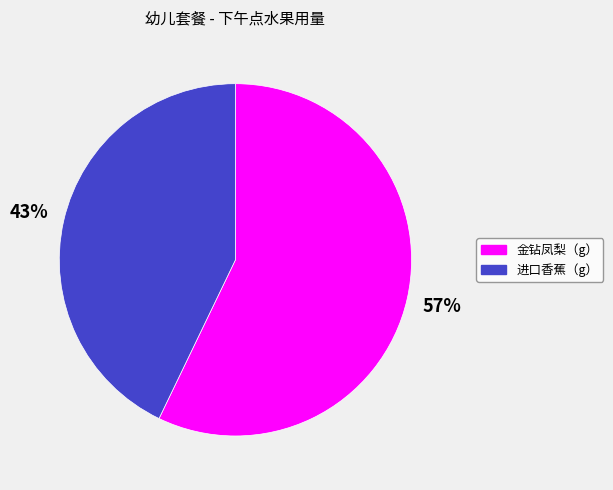

Is the sum of 进口香蕉（g） and 金钻凤梨（g） greater than half?

Yes